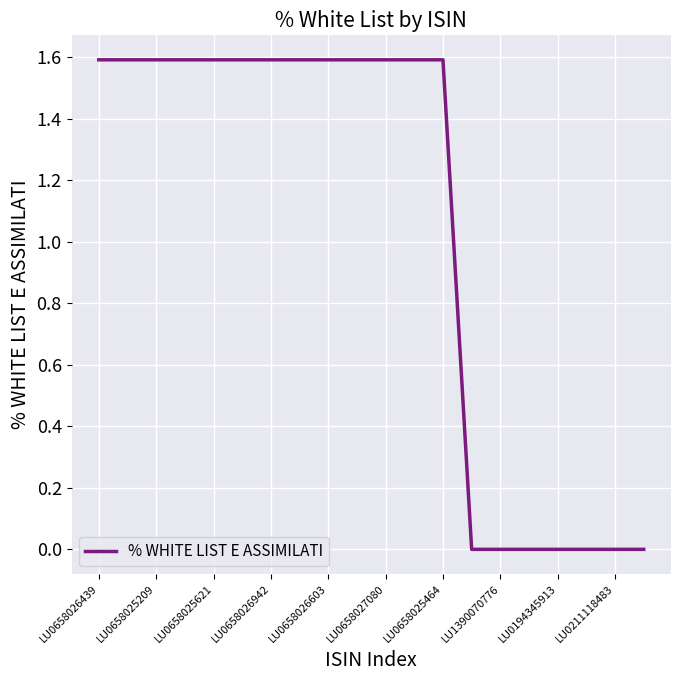

What is the difference between the maximum and minimum values?

1.6